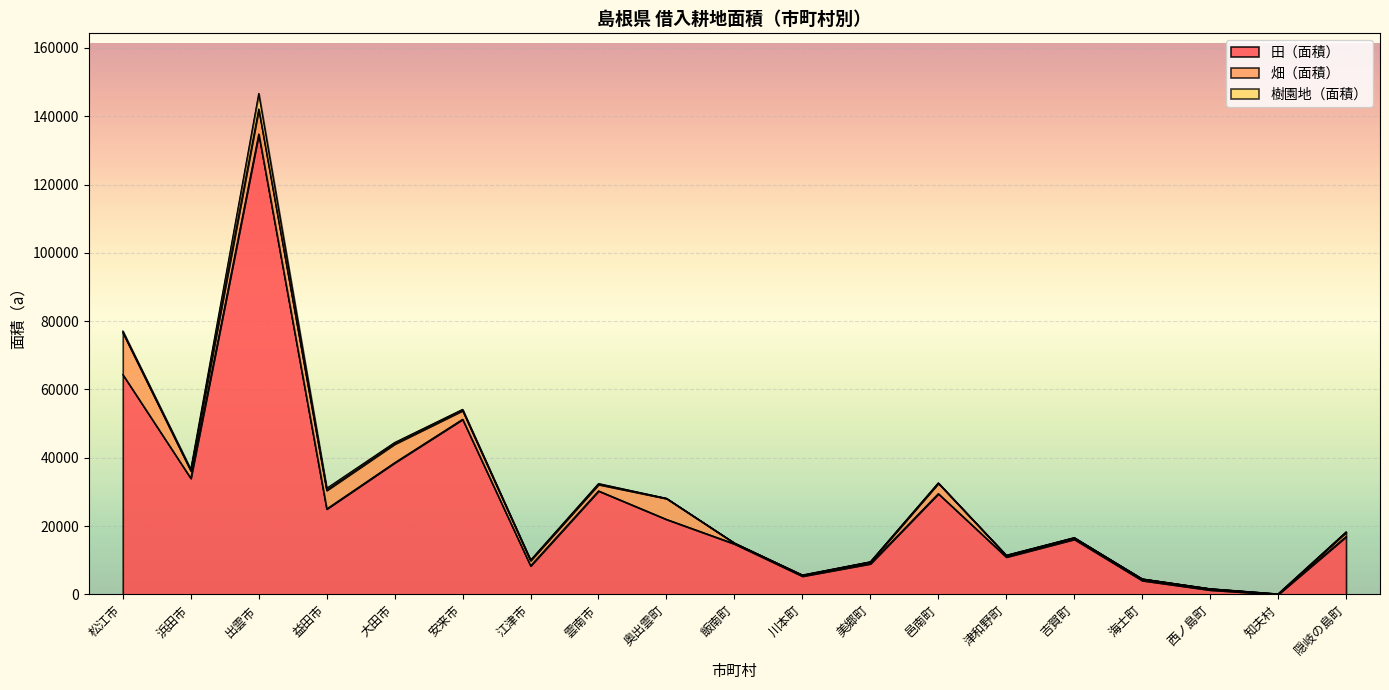

What is the difference between the highest and lowest values at 西ノ島町?

1641